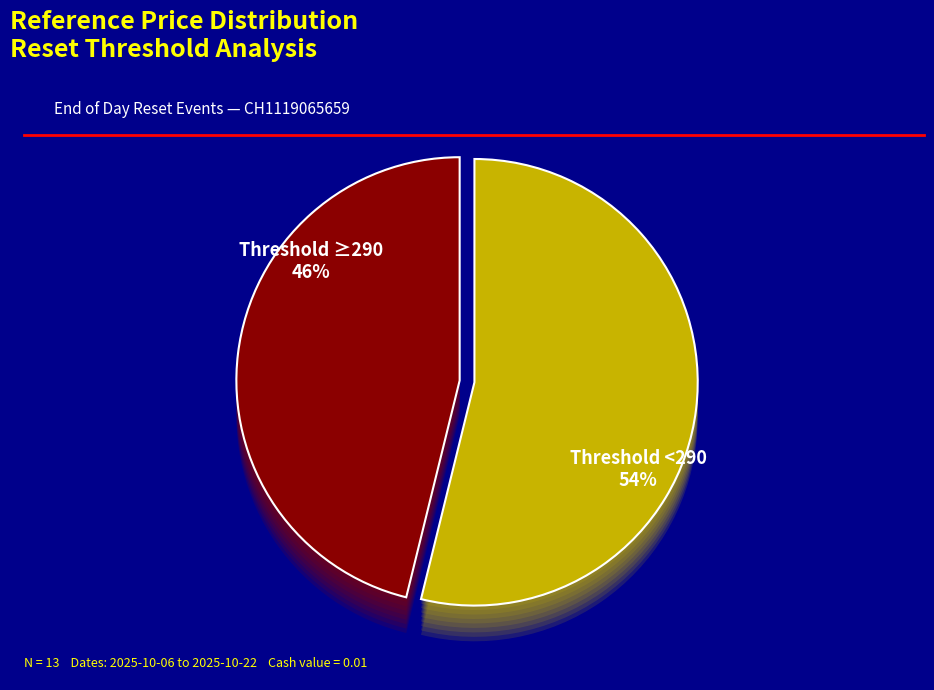

What is the largest slice in the pie chart?

2025-10-06